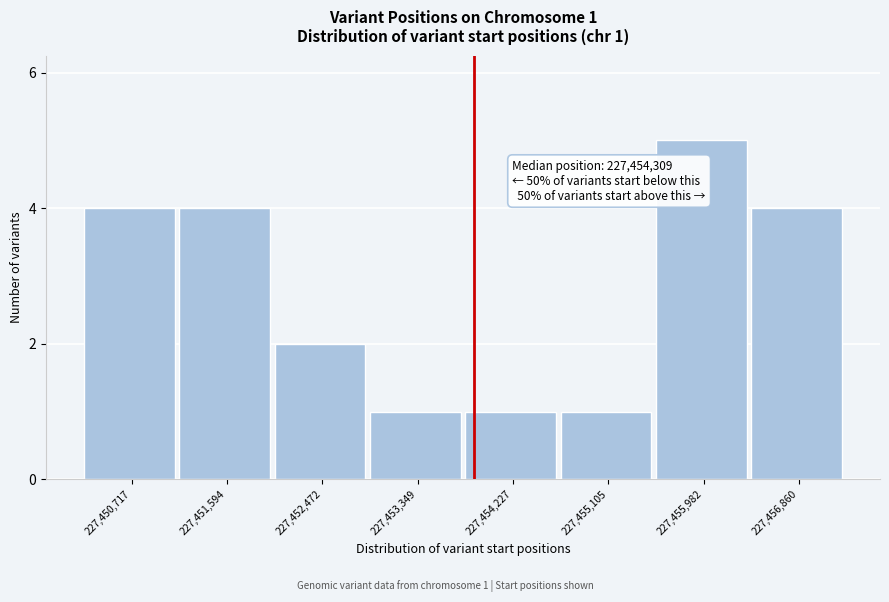

Reading left to right, what are all the values shown in this chart?

227,450,717=4	227,451,594=4	227,452,472=2	227,453,349=1	227,454,227=1	227,455,105=1	227,455,982=5	227,456,860=4